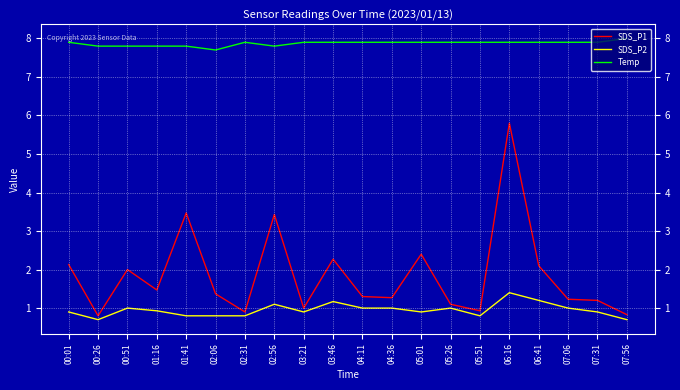

Which series has the widest spread of values?

SDS_P1